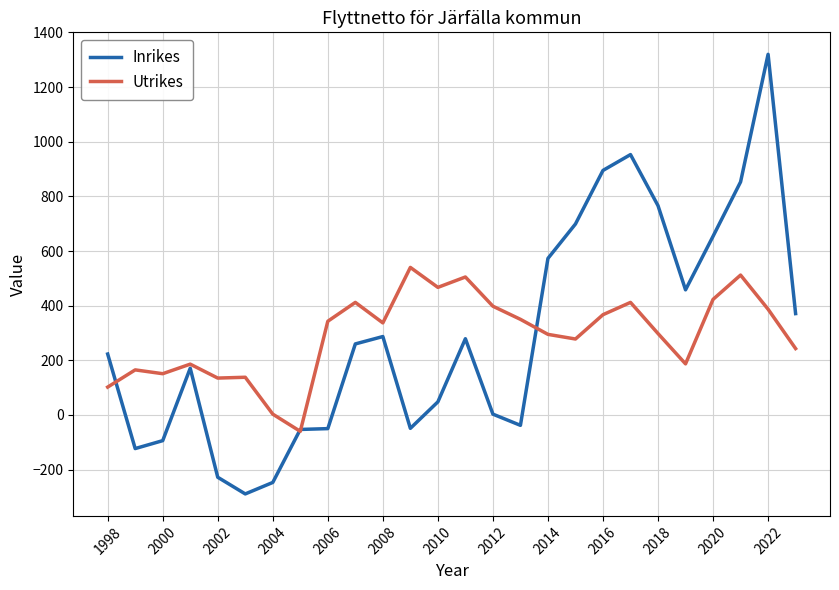

True or false: Utrikes and Inrikes cross at least once.

True